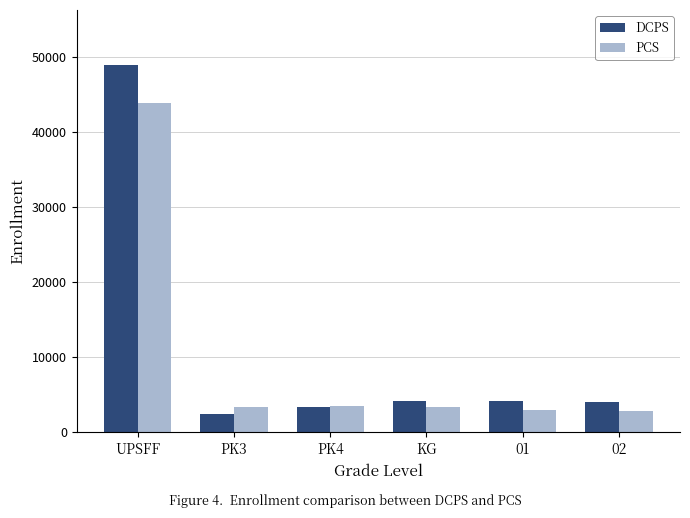

At how many categories does at least one series exceed 5872?

1